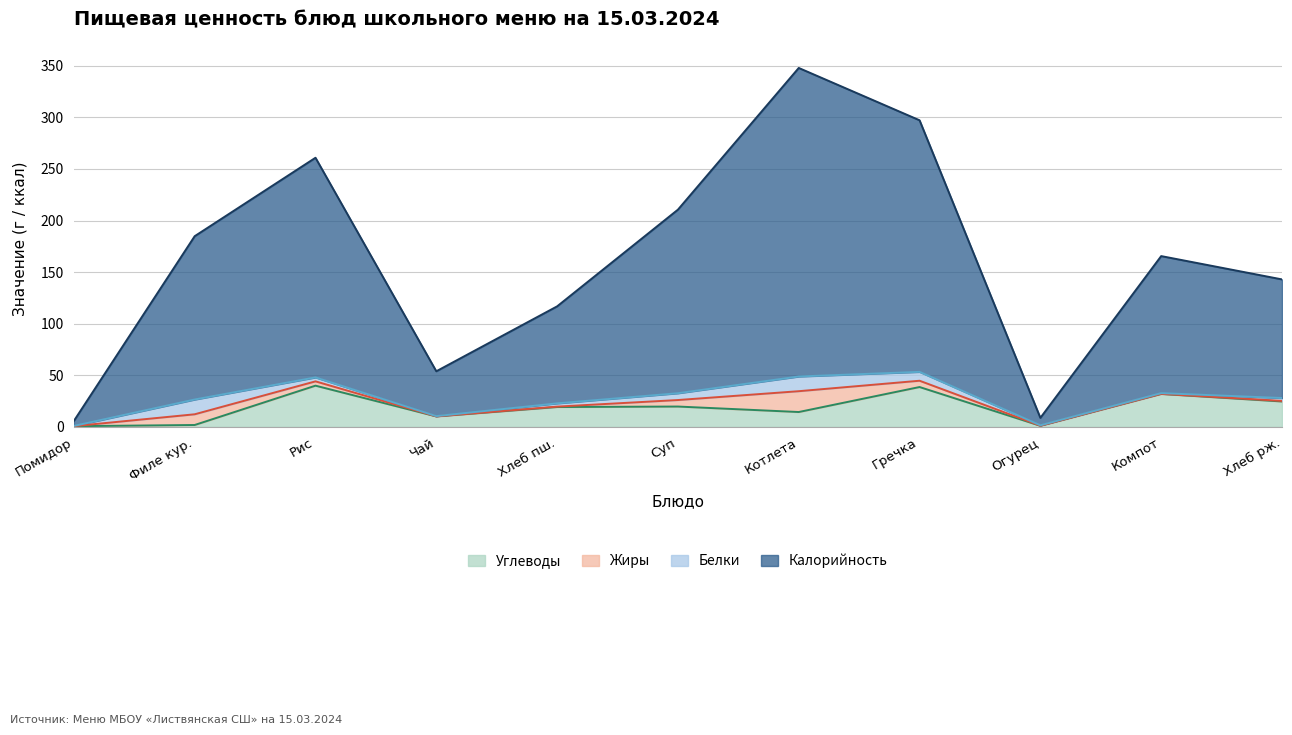

What is the total value across all series at Котлета?

347.9